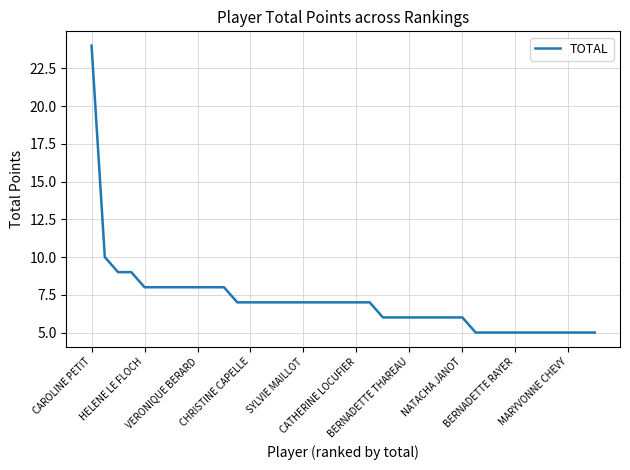

Reading right to left, extract all data points from this chart.

5	5	5	5	5	5	5	5	5	5	6	6	6	6	6	6	6	7	7	7	7	7	7	7	7	7	7	7	8	8	8	8	8	8	8	9	9	10	24